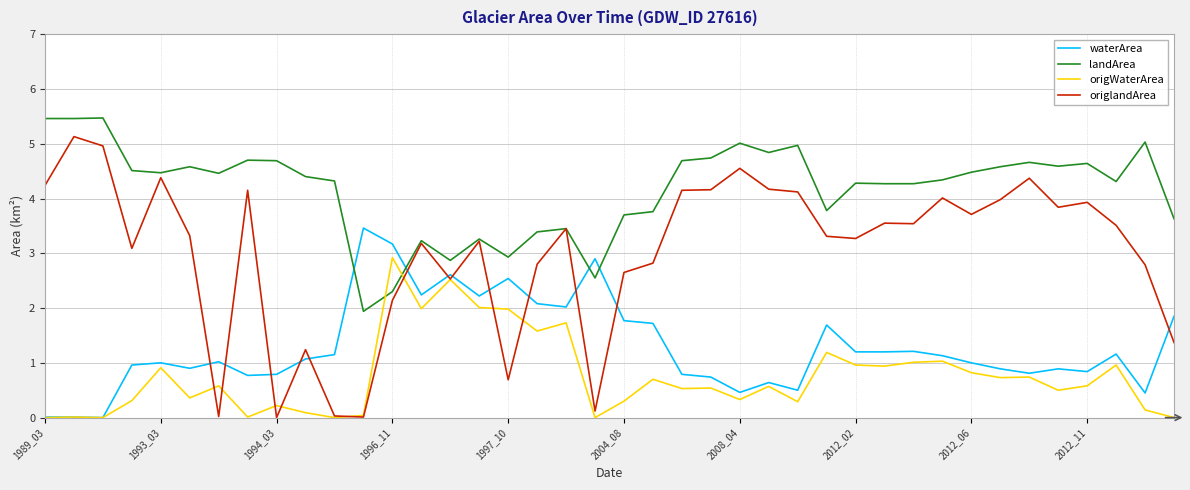

Which series has the largest total across all categories?

landArea